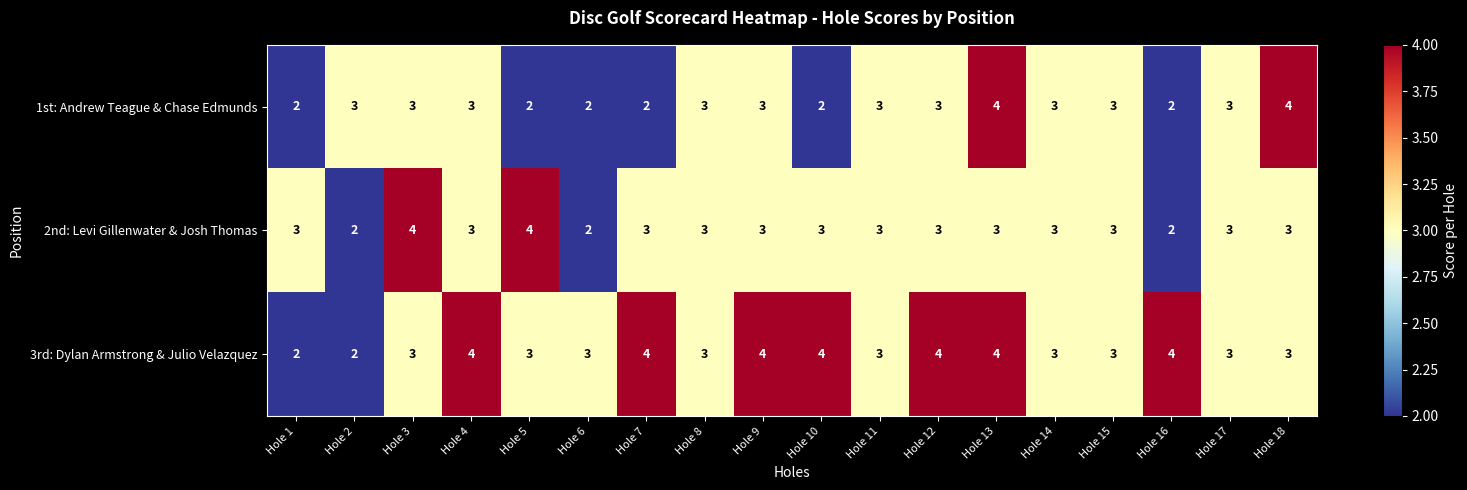

The value of 2nd: Levi Gillenwater & Josh Thomas at Hole 6 is 2. True or false?

True